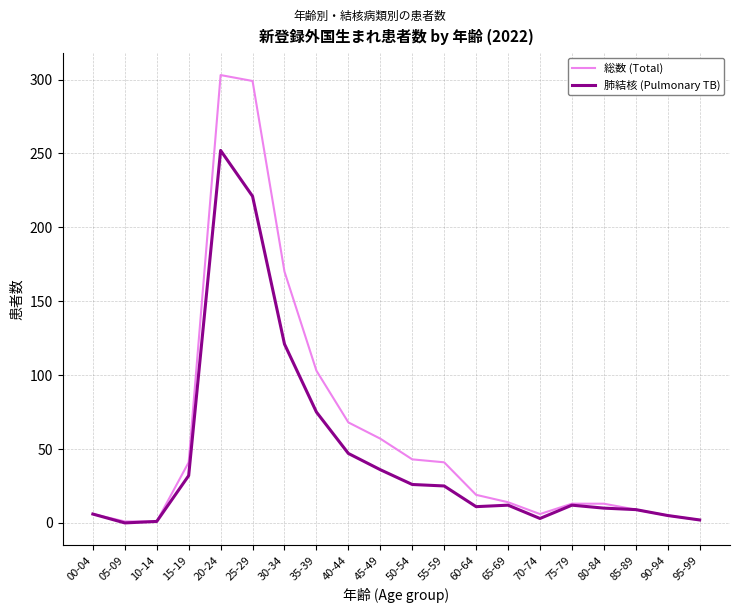

The 総数 (Total) series shows 9 at 85-89. True or false?

True